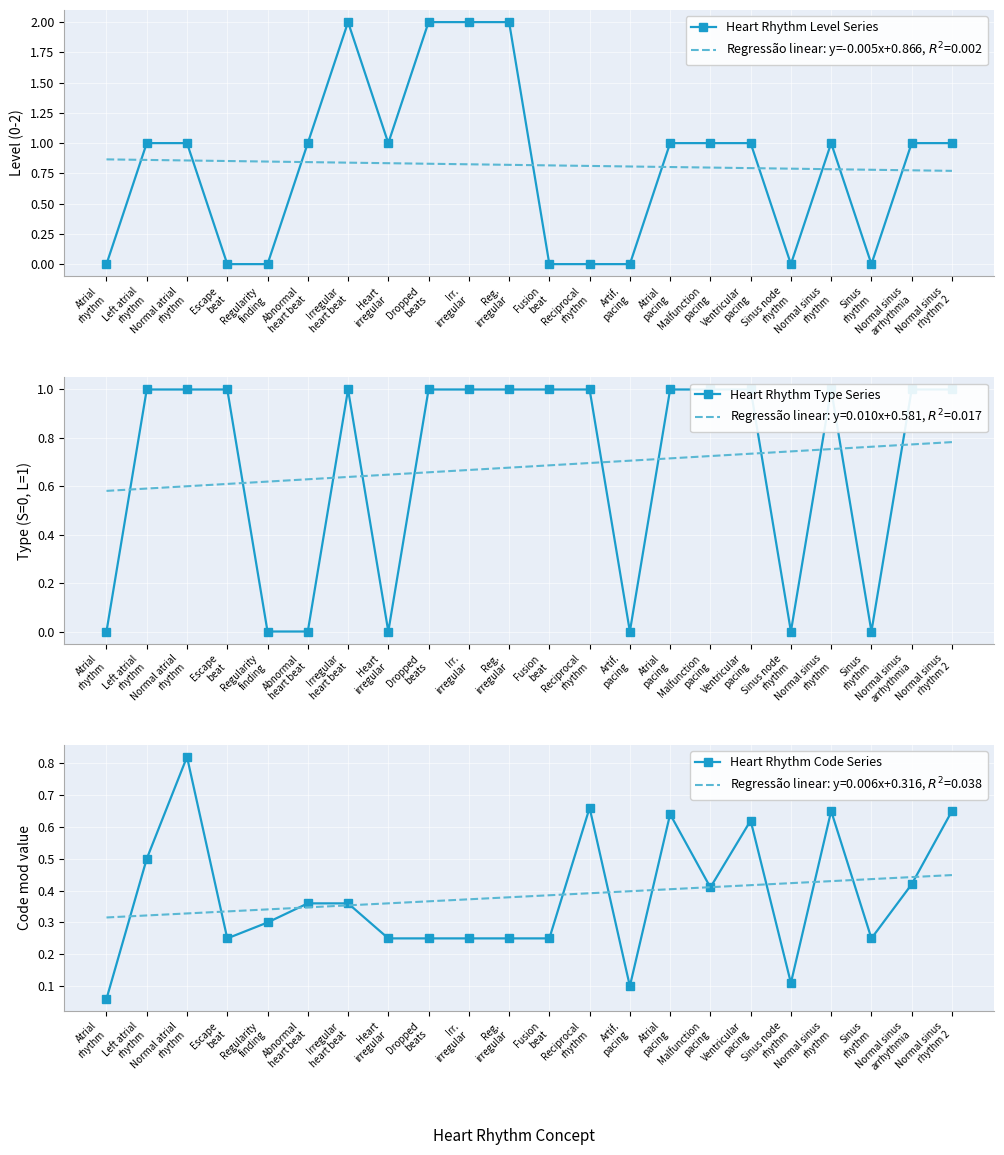

What is the approximate value of Heart Rhythm Level Series at Dropped
beats?

2.0